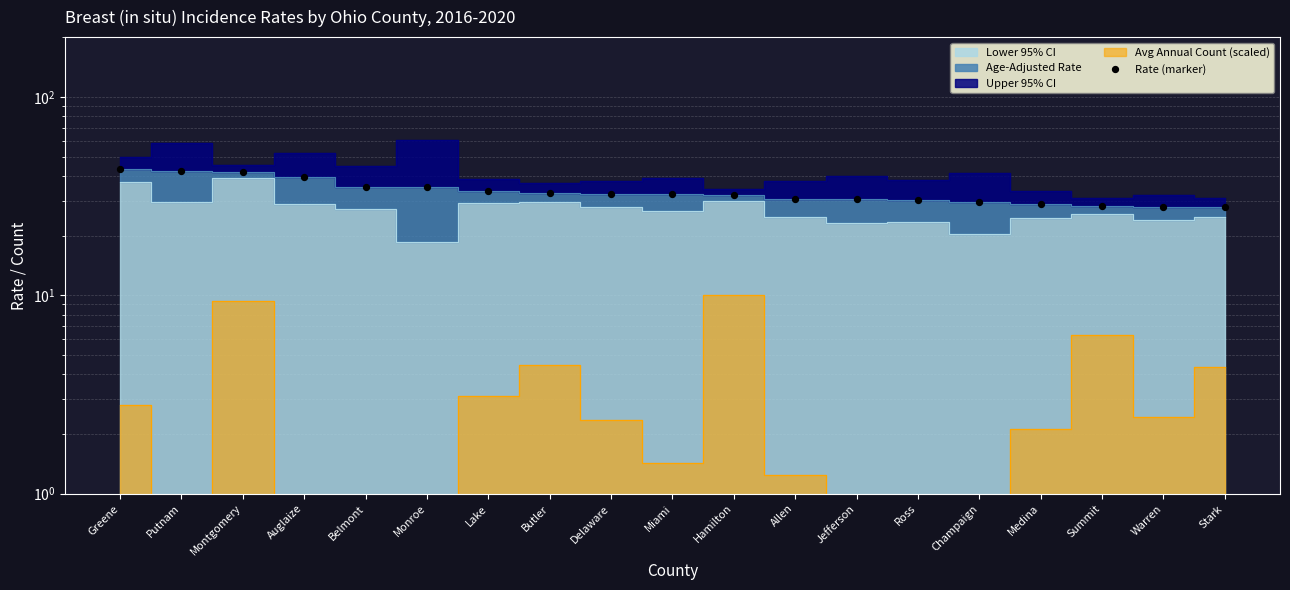

Between Warren and Hamilton, which is larger?

Hamilton